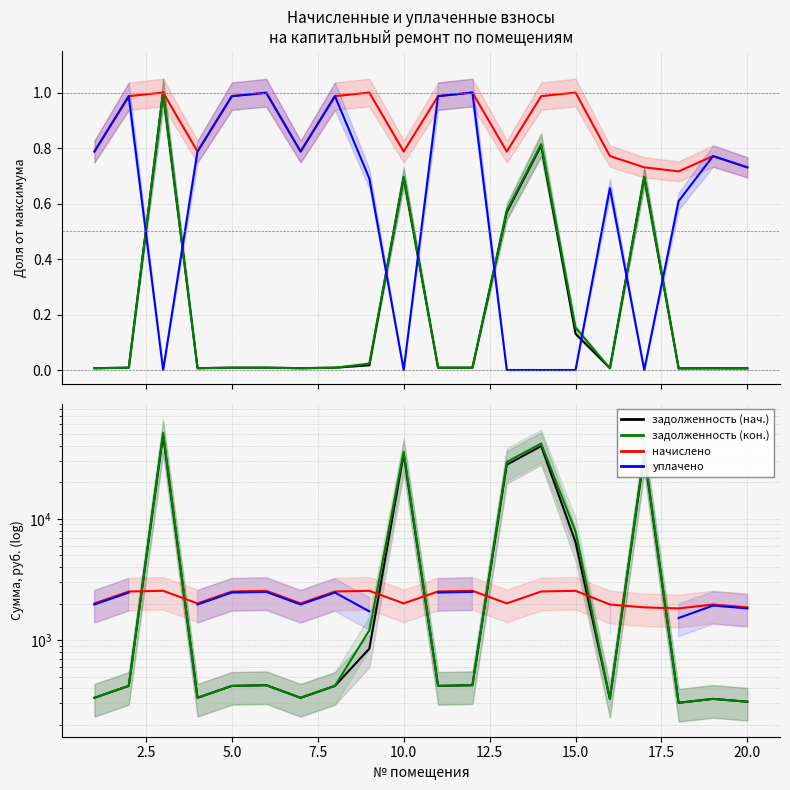

List the series in order of their peak value, highest first.

задолженность (кон.), задолженность (нач.), начислено, уплачено